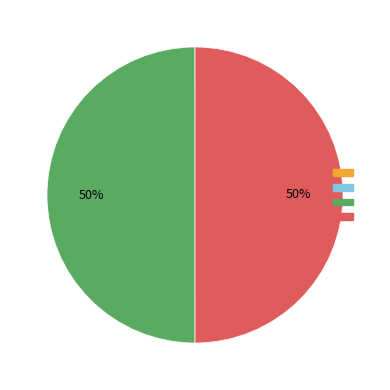

To the nearest percent, what is the difference between the largest and smallest slice percentages?

50%